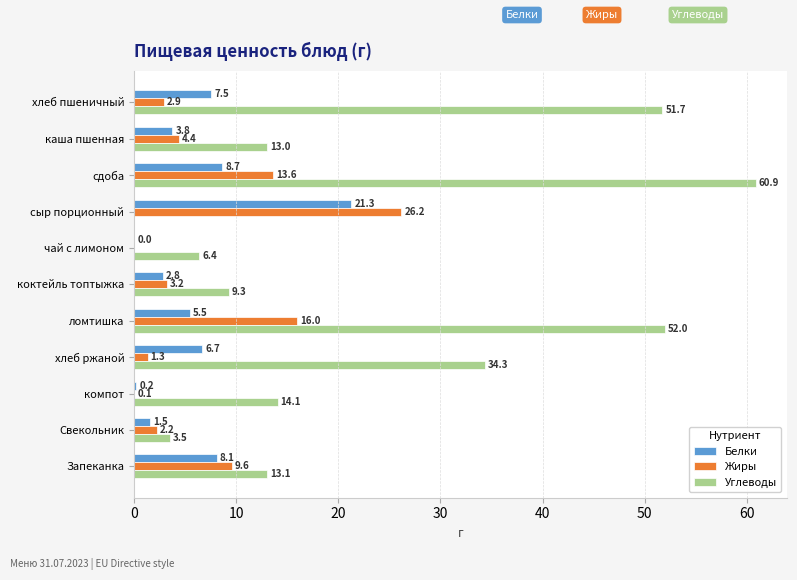

What are all the series names shown in the legend?

Белки, Жиры, Углеводы